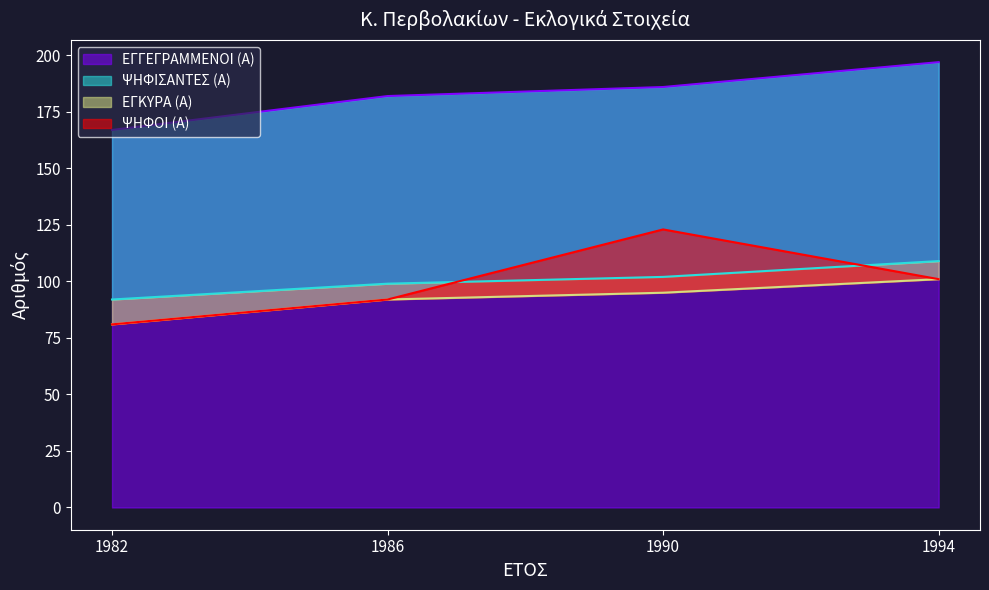

Where is ΕΓΚΥΡΑ (Α) nearest to the value 91?

1986